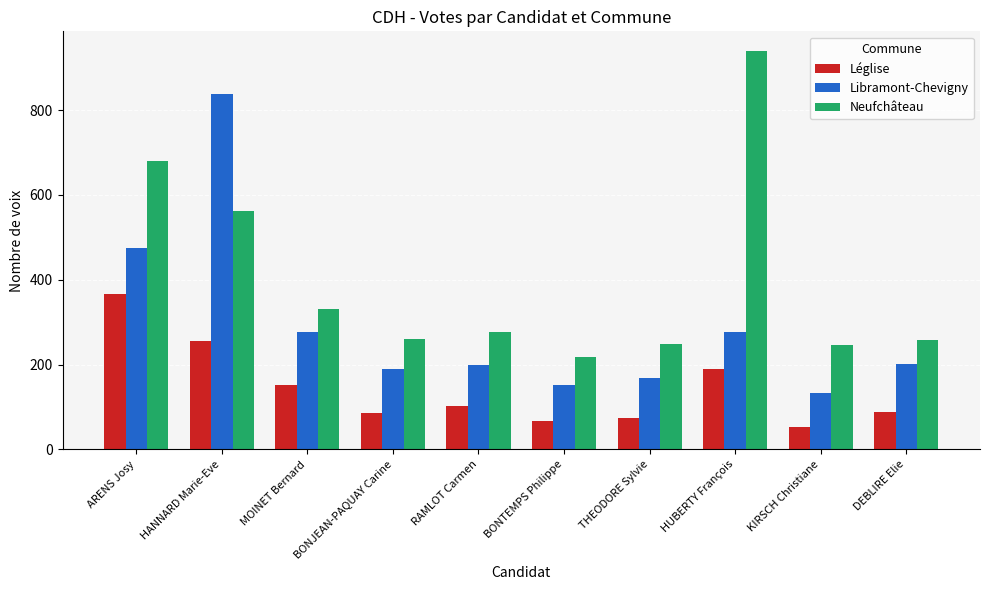

At which label does Neufchâteau reach its peak?

HUBERTY François